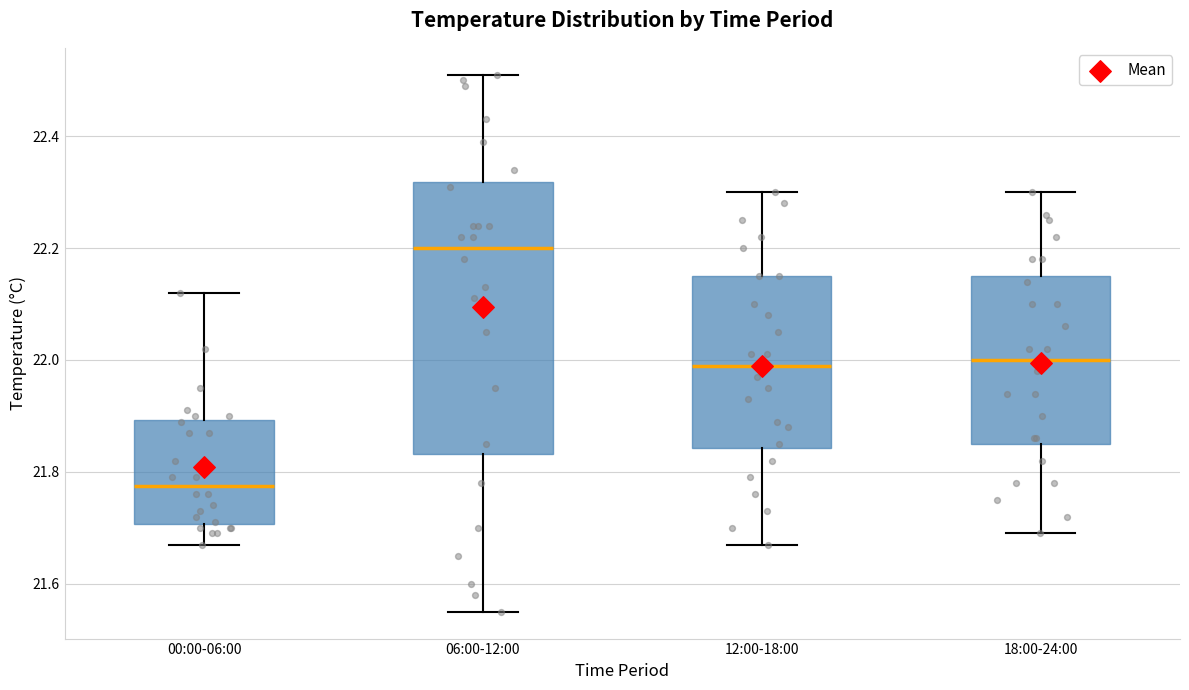

Which box has the highest median line?

06:00-12:00